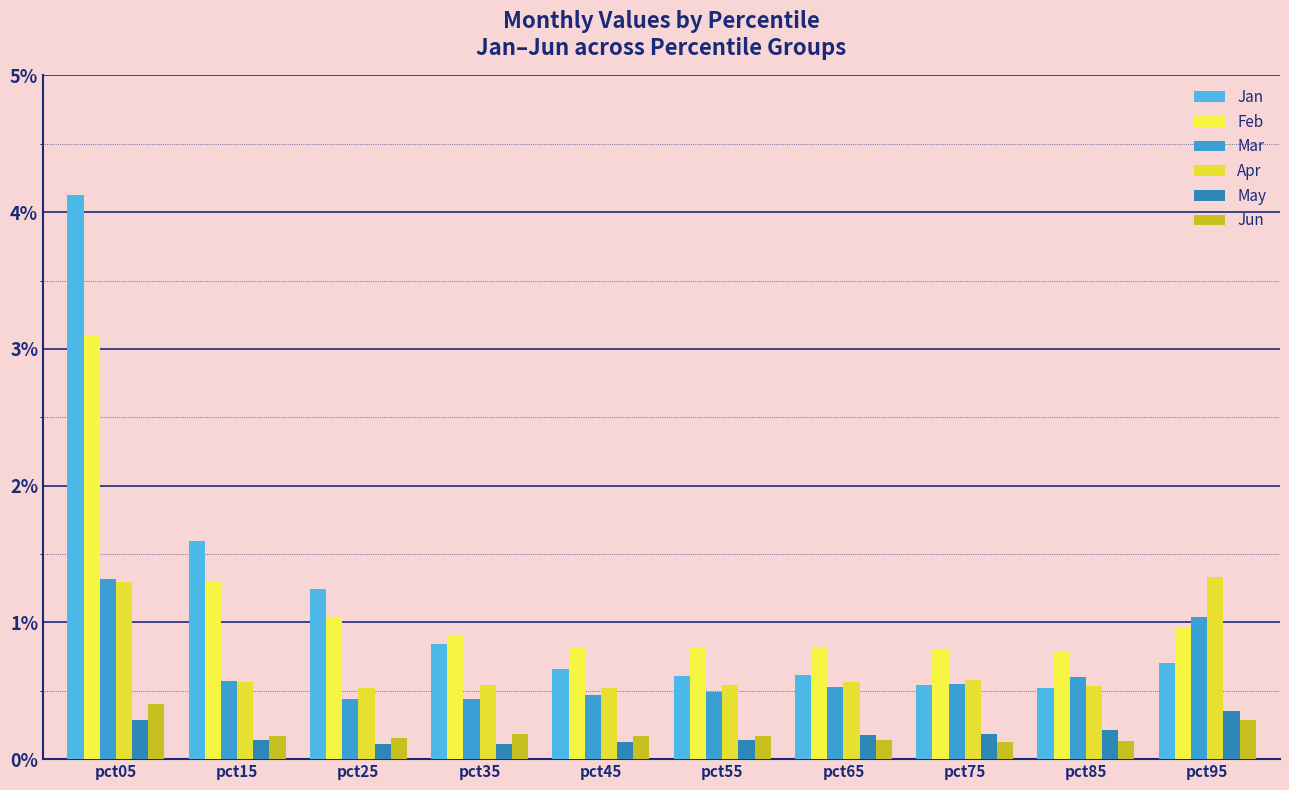

How many bars are there in each group?

6